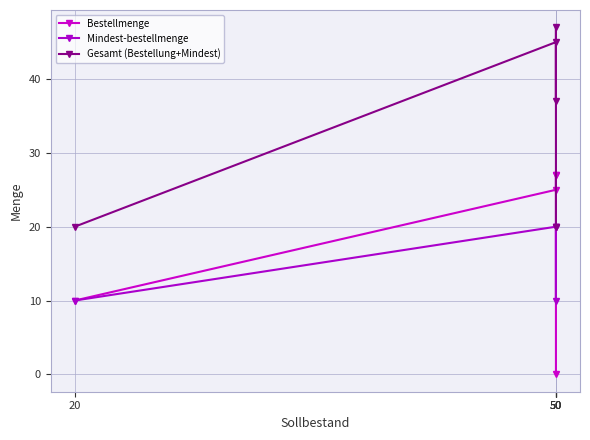

True or false: Mindest-bestellmenge has more than 0 interior local peaks.

True